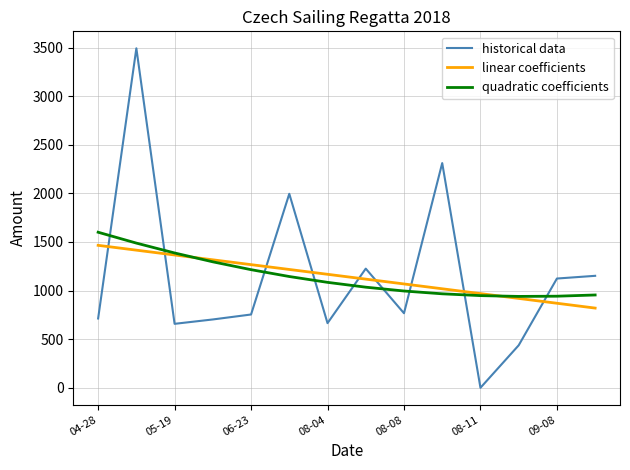

Which series ends up on top after the final intersection of linear coefficients and historical data?

historical data